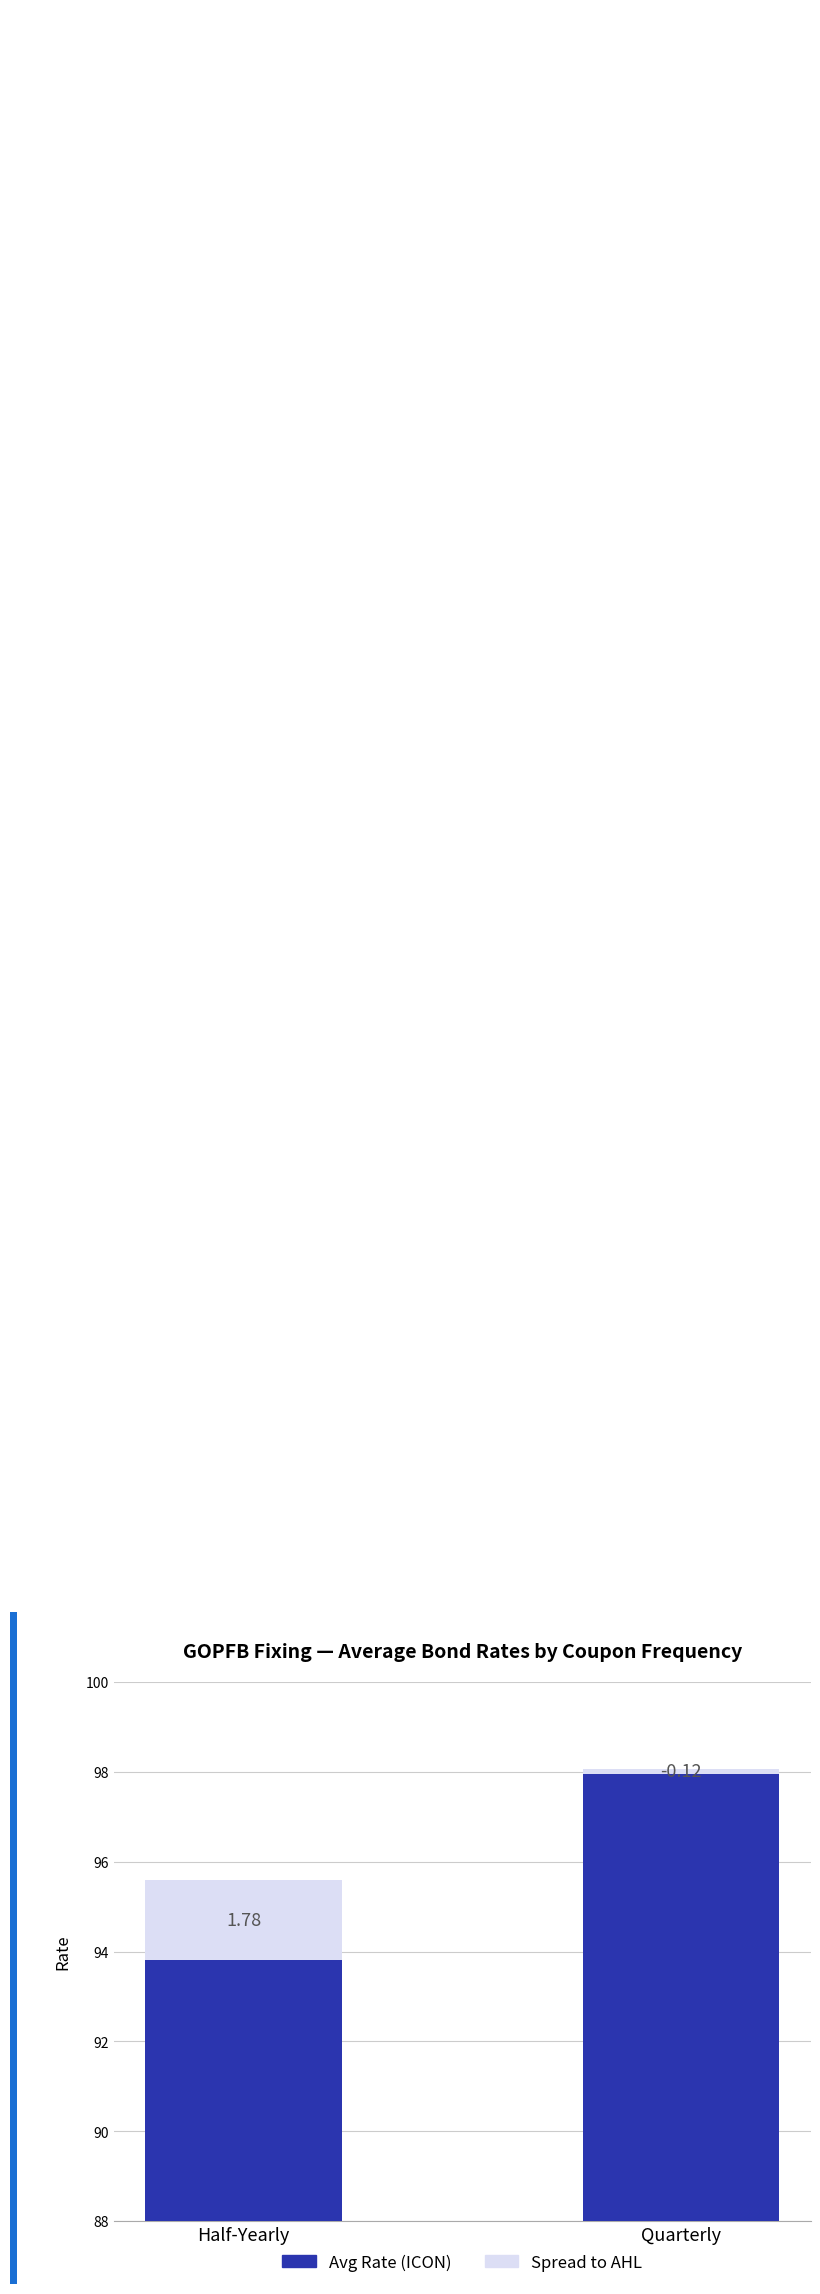

What is the label of the 1st bar from the right?

Quarterly